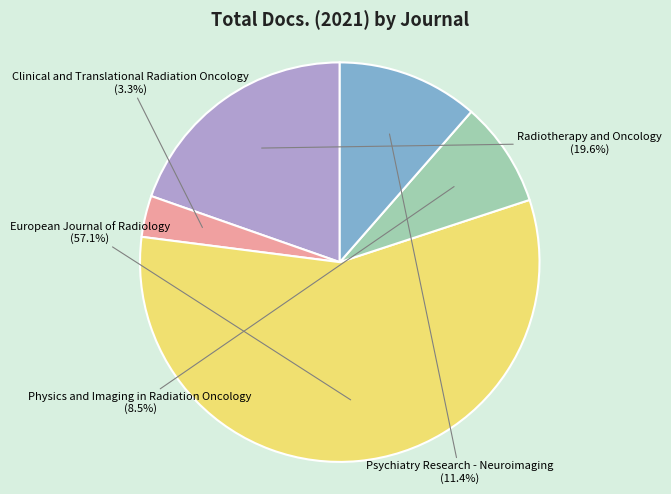

True or false: Psychiatry Research - Neuroimaging accounts for 18% of the total.

False